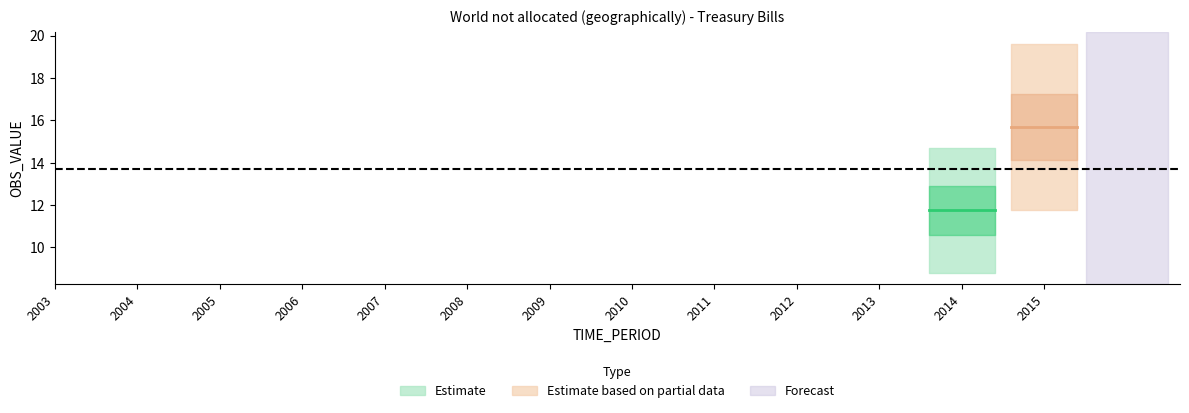

Which label corresponds to the largest value in the chart?

2015